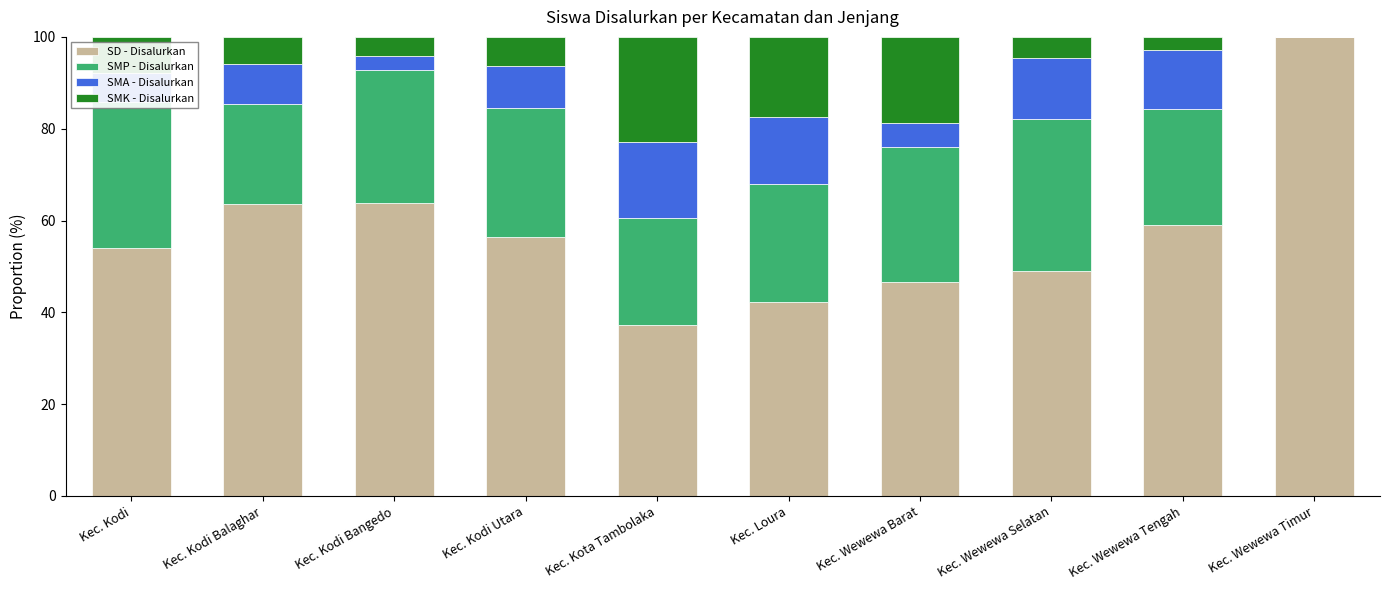

True or false: SD - Disalurkan has a value of 54.1 at Kec. Kodi.

True